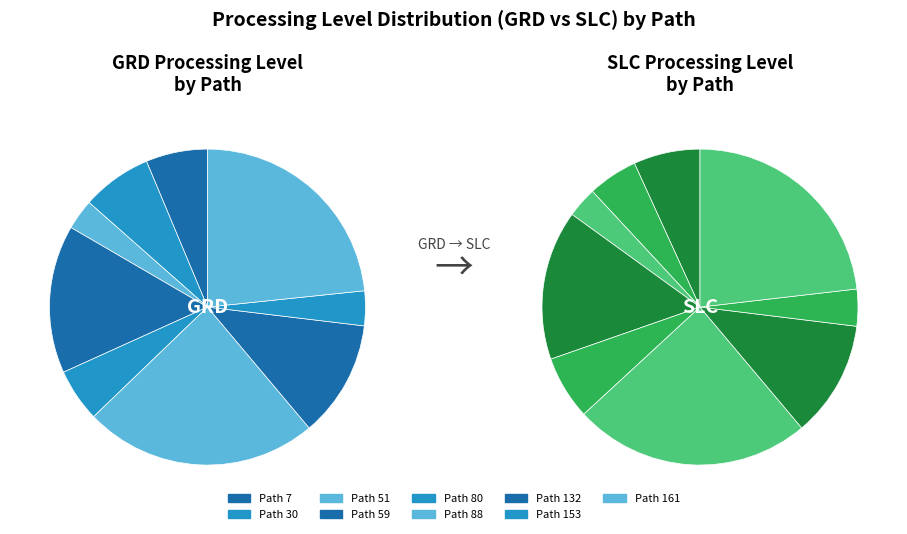

Does 153 account for over 50% of the chart?

No